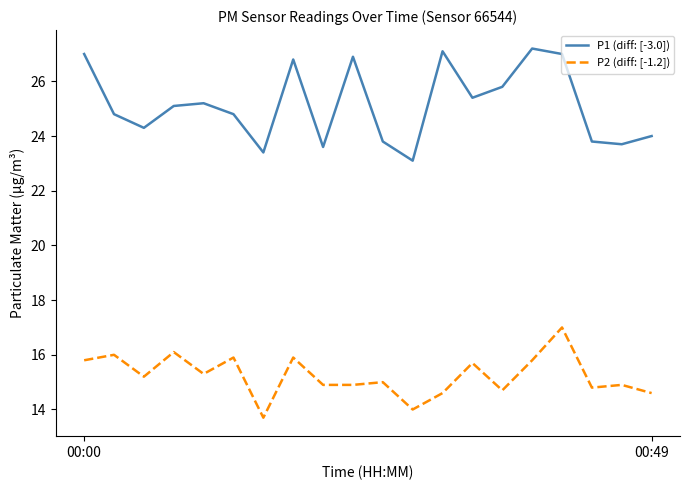

What is the maximum value shown in the chart?

27.2